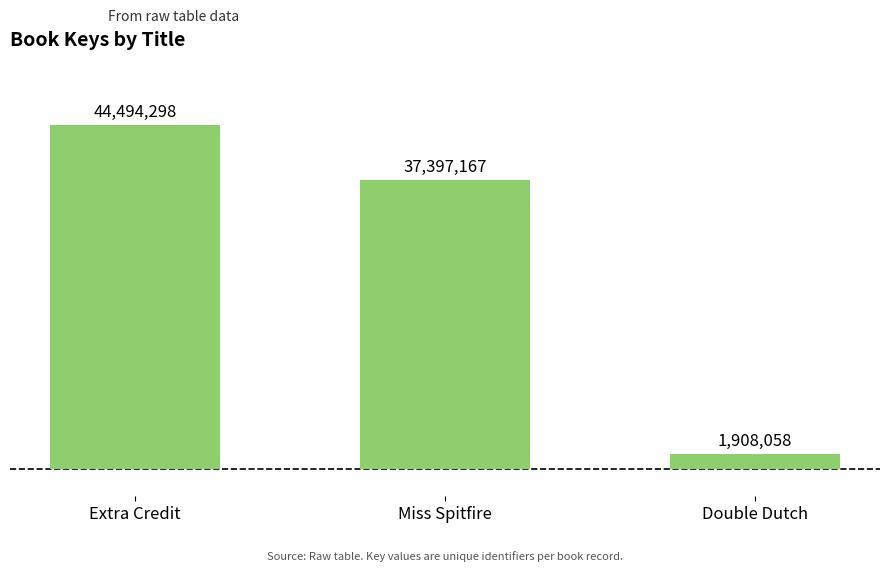

How many data points does each series have?

3